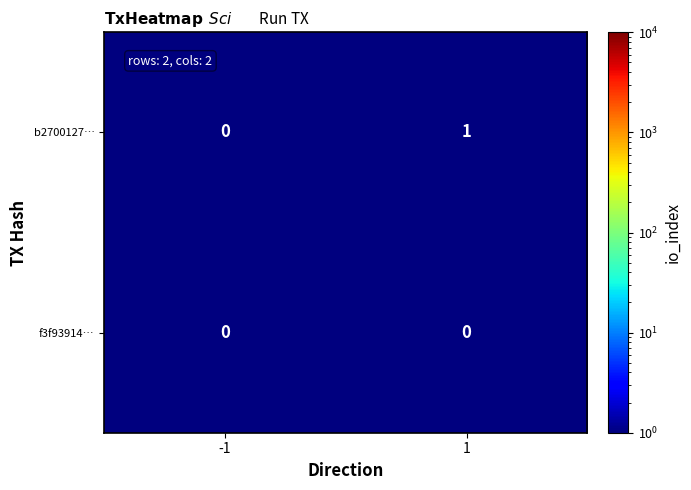

The b2700127… series shows 0 at -1. True or false?

True